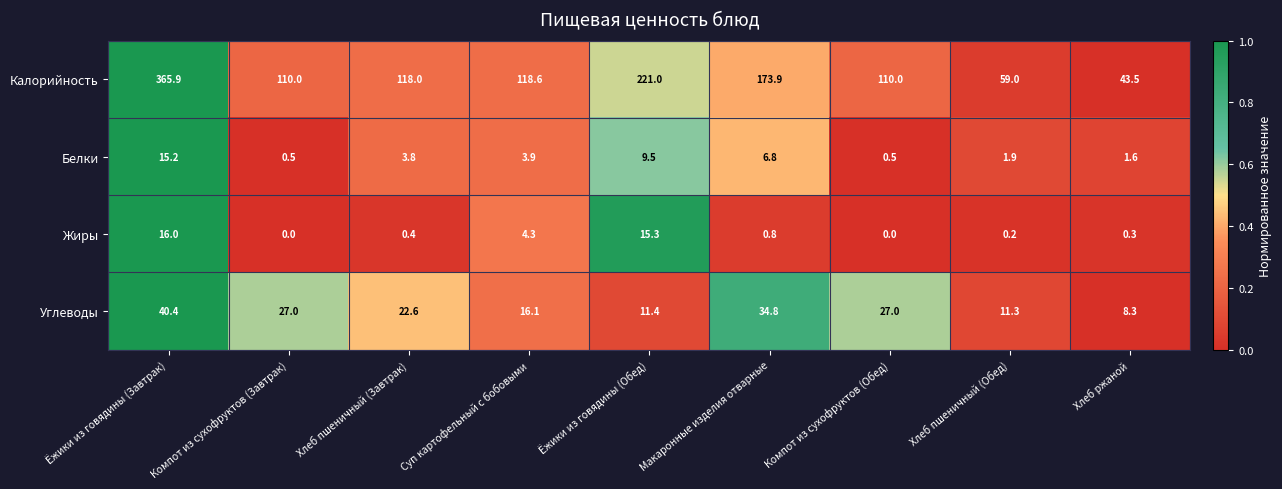

What is the total value across all series at Макаронные изделия отварные?

216.3